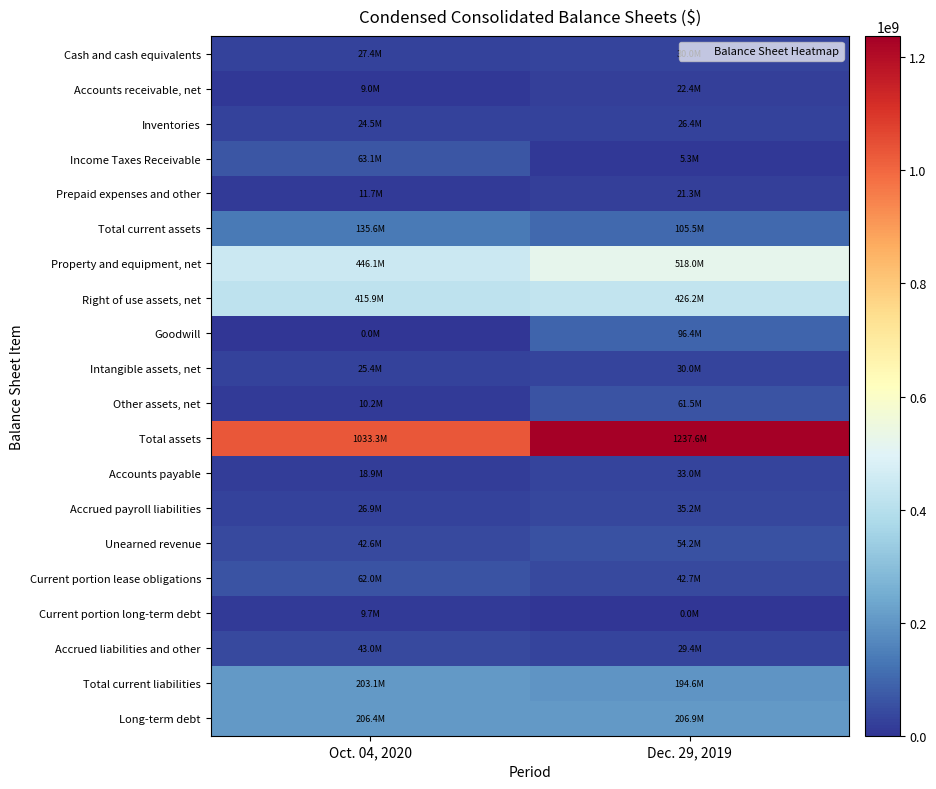

Which label corresponds to the largest value in the chart?

Dec. 29, 2019